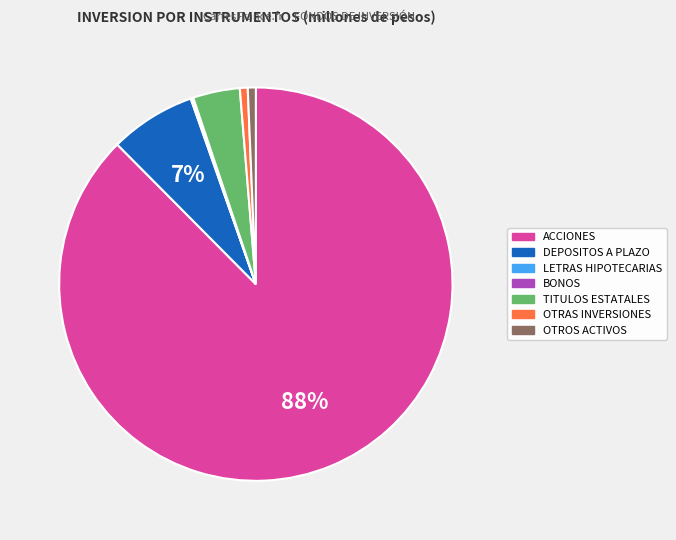

Between OTROS ACTIVOS and TITULOS ESTATALES, which is larger?

TITULOS ESTATALES